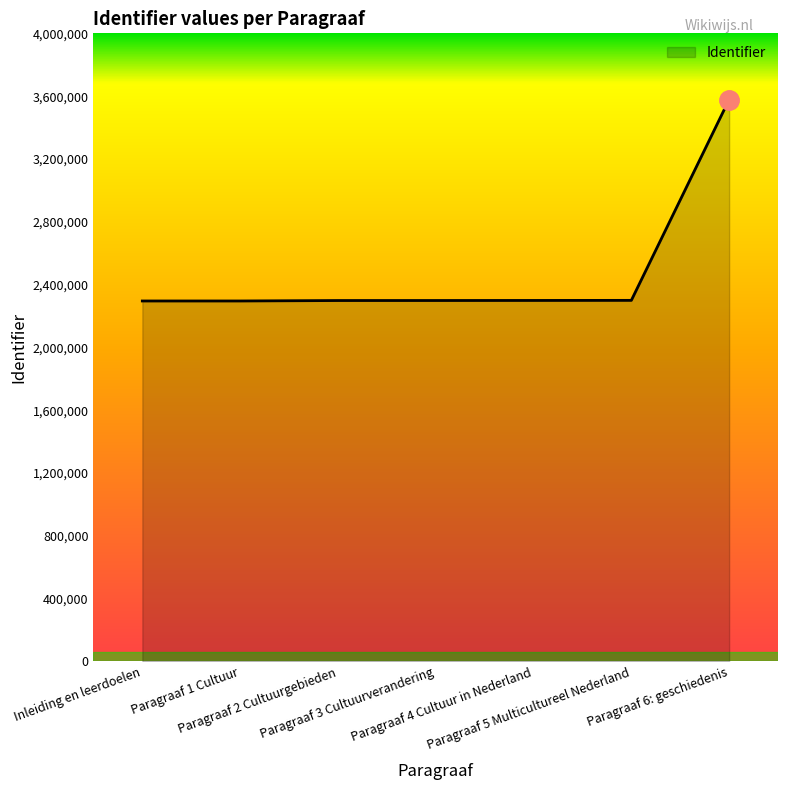

What is the difference between the values at Paragraaf 6: geschiedenis and Paragraaf 3 Cultuurverandering?

1279825